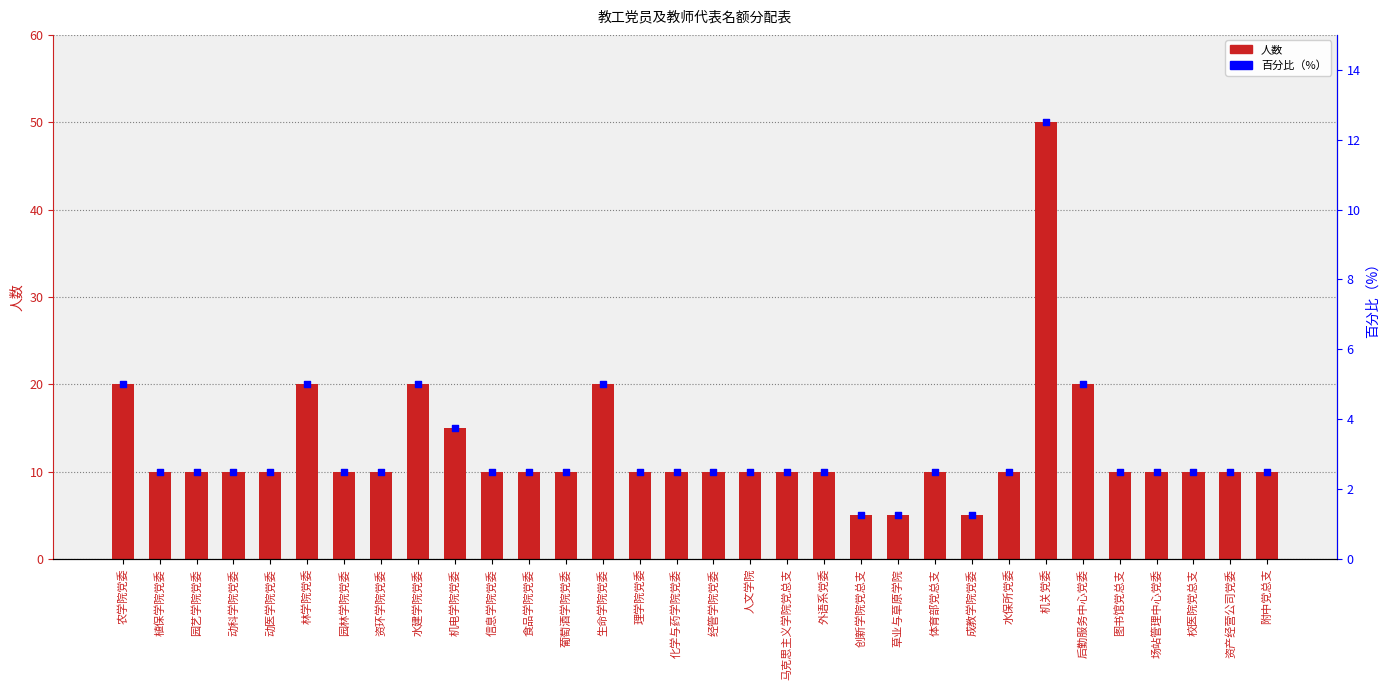

Which series contains the lowest Y value?

百分比（%）